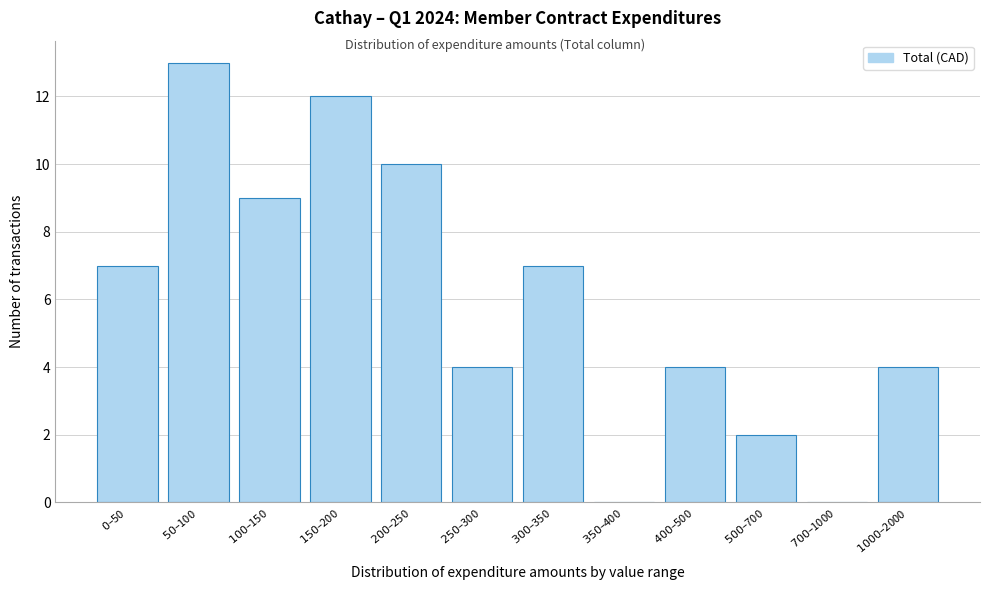

What is the greatest value displayed?

13